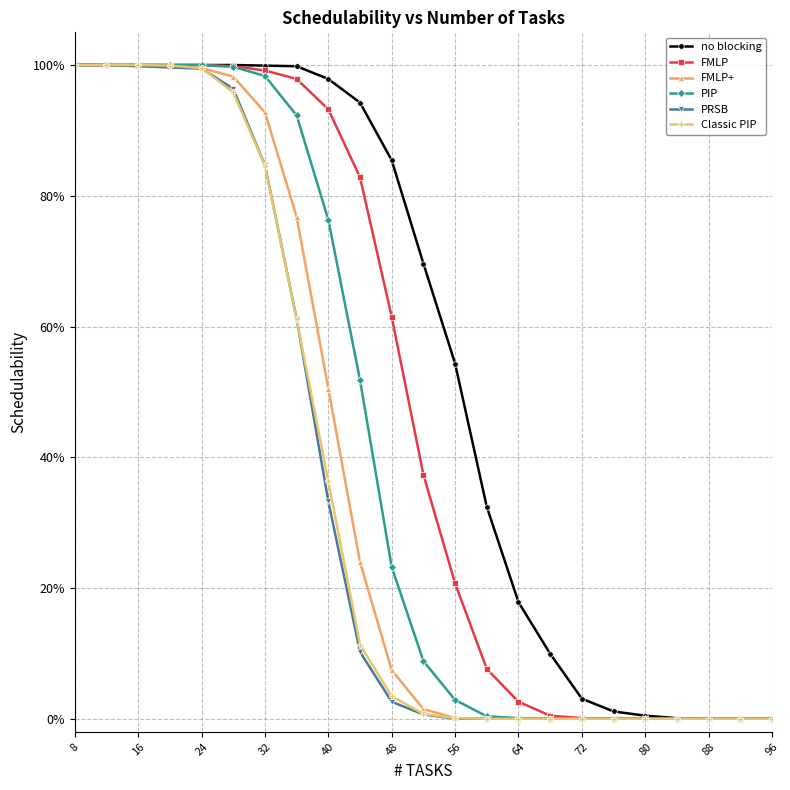

What are all the series names shown in the legend?

no blocking, FMLP, FMLP+, PIP, PRSB, Classic PIP